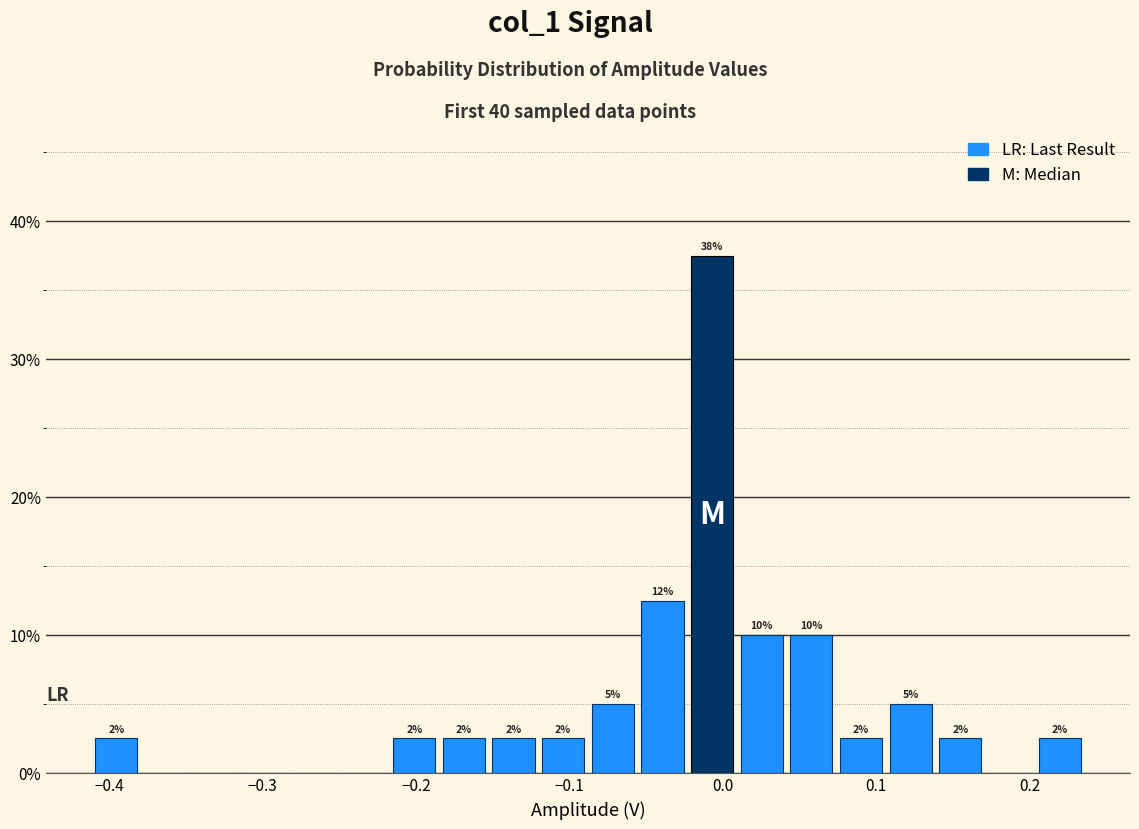

Around what value on the x-axis is the tallest bar? Give the approximate position of its centre, as read against the axis.

-0.01